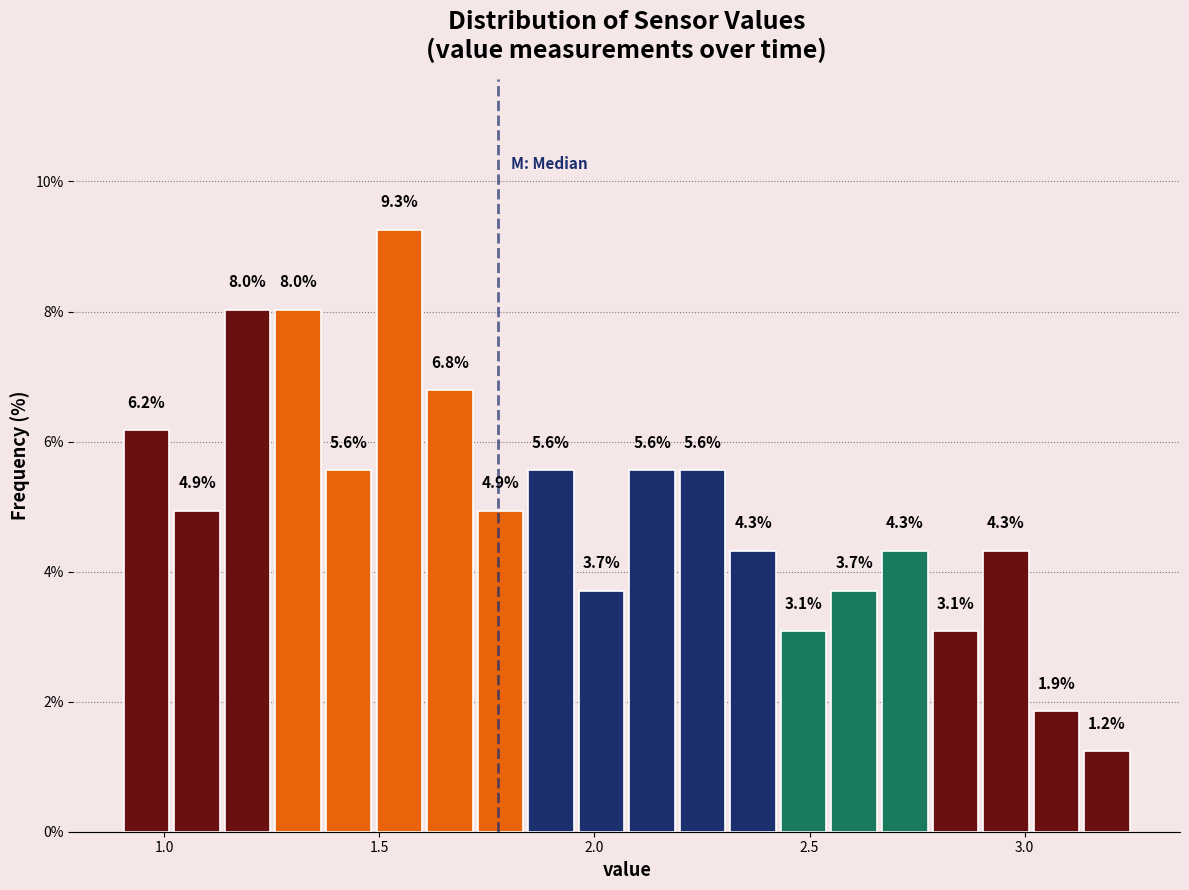

Read against the x-axis, roughly where is the centre of the tallest bar?

1.55